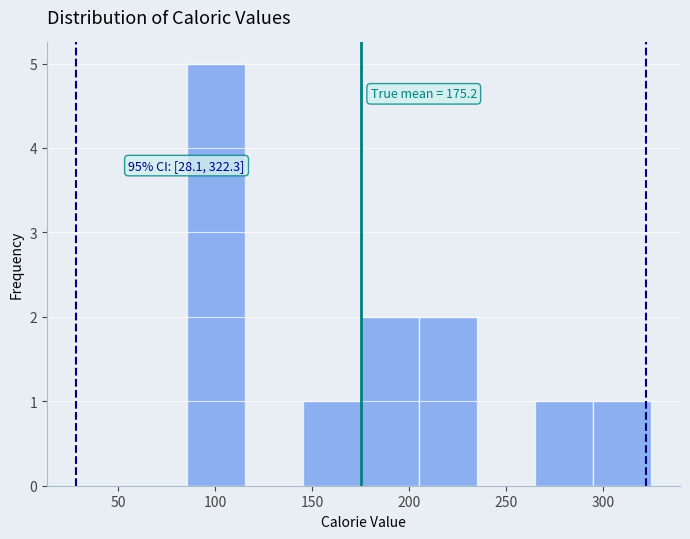

Over which range of the x-axis is the bar tallest?

85 to 115